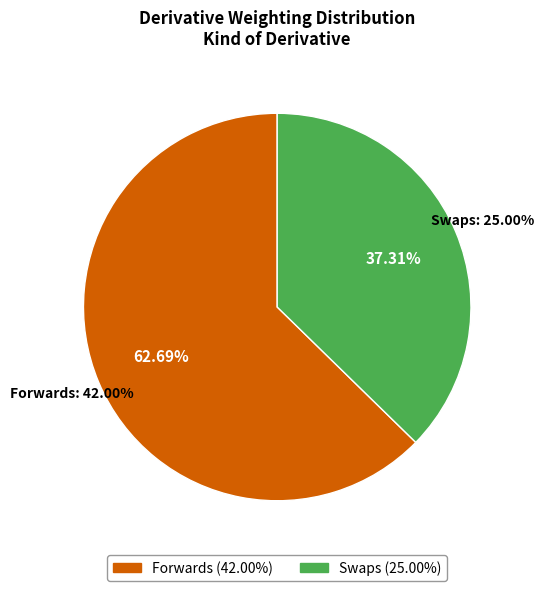

How many segments does this pie chart have?

2